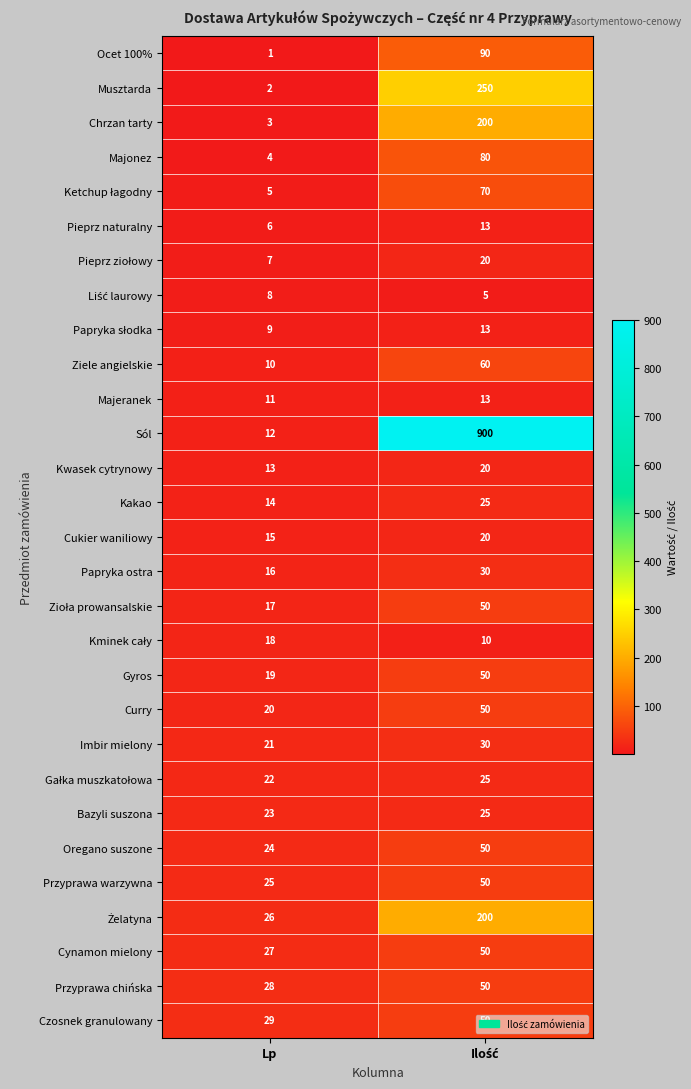

At which label is Przyprawa chińska closest to 39?

Lp